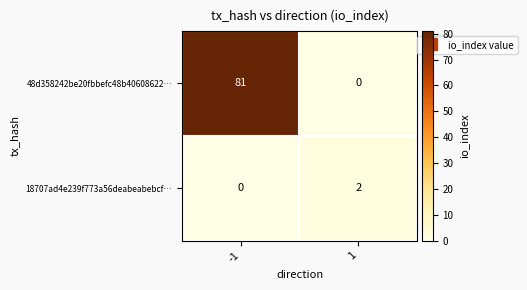

What is the sum of the 48d358242be20fbbefc48b40608622… values at -1 and 1?

81